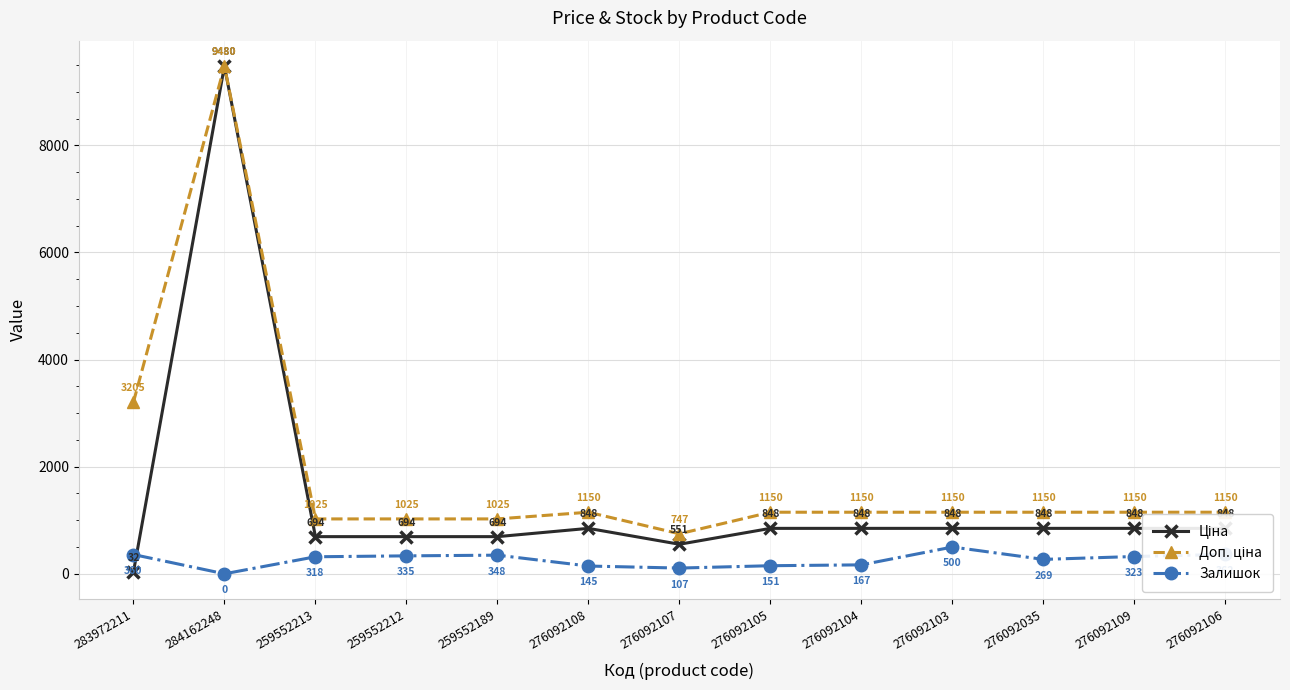

At which label does Залишок first exceed 318?

283972211